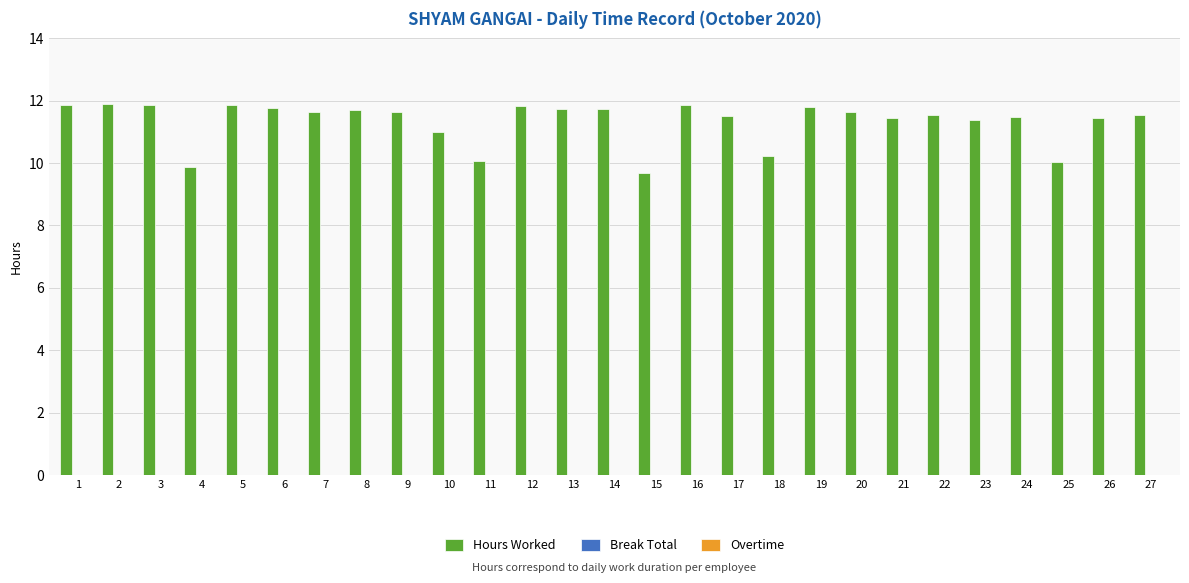

What is the minimum value shown in the chart?

9.7